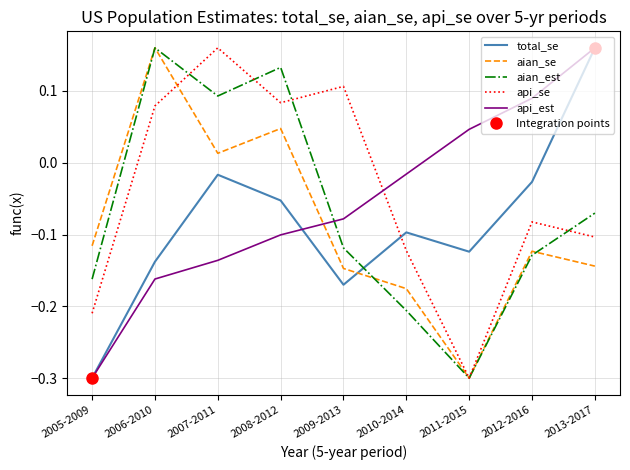

What is the value of the aian_est point at the 5th from the left?

-0.1